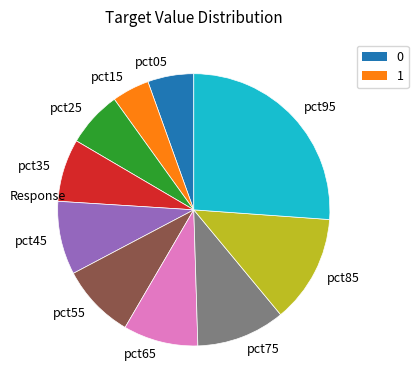

Which category has the biggest portion of the pie?

pct95